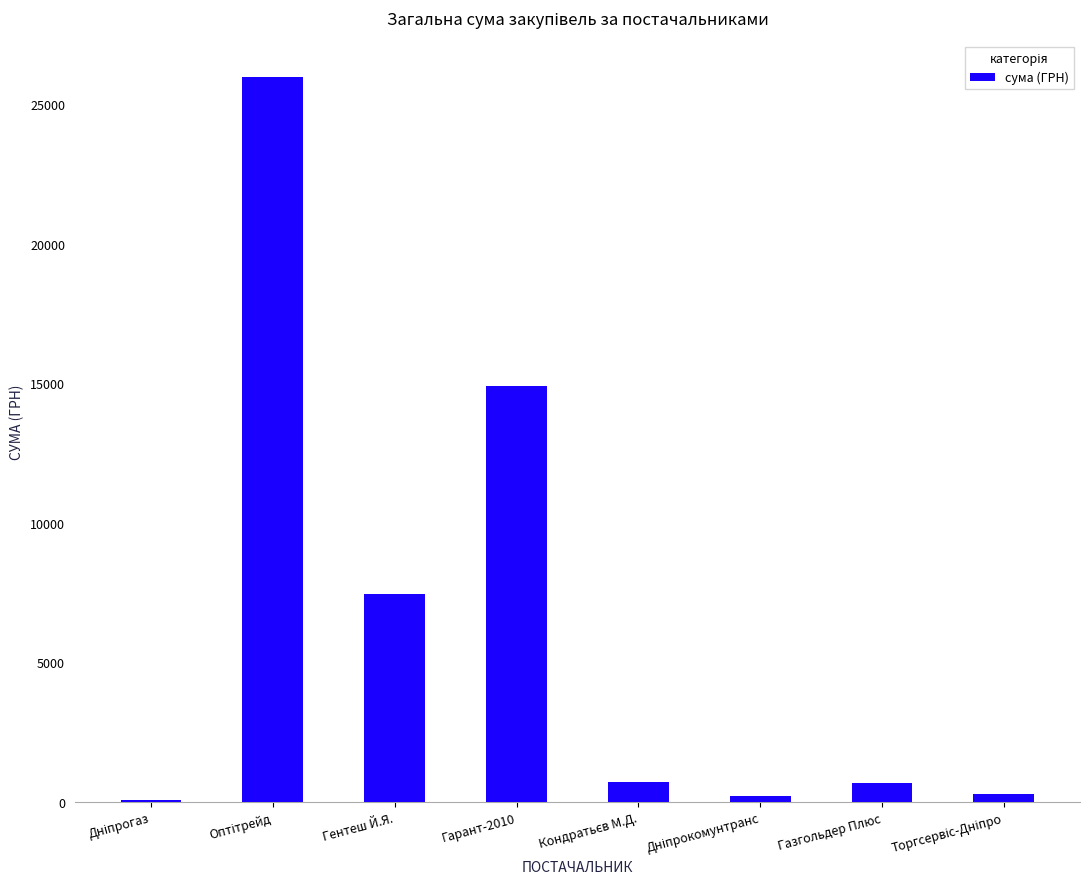

What is the greatest value displayed?

25973.0